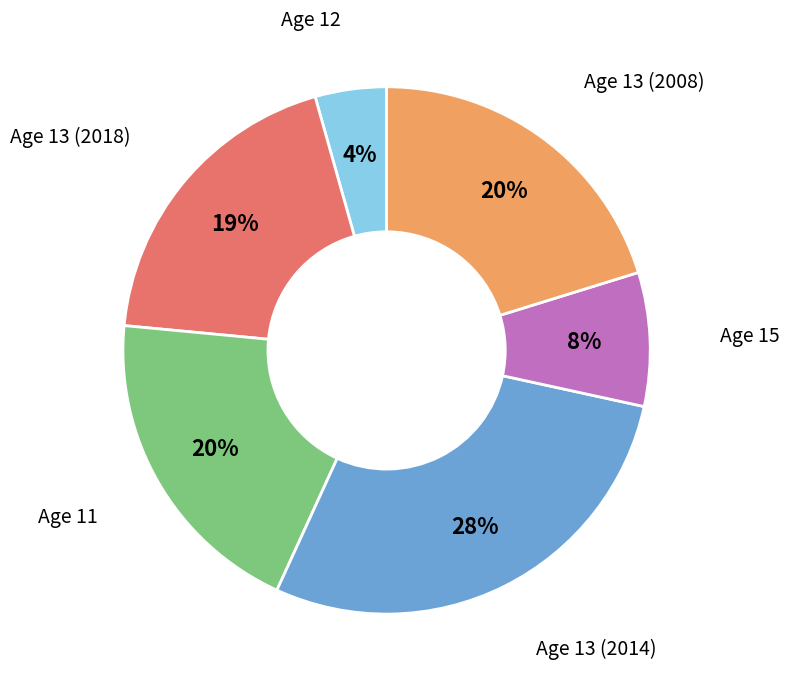

Does any single category account for the majority?

No